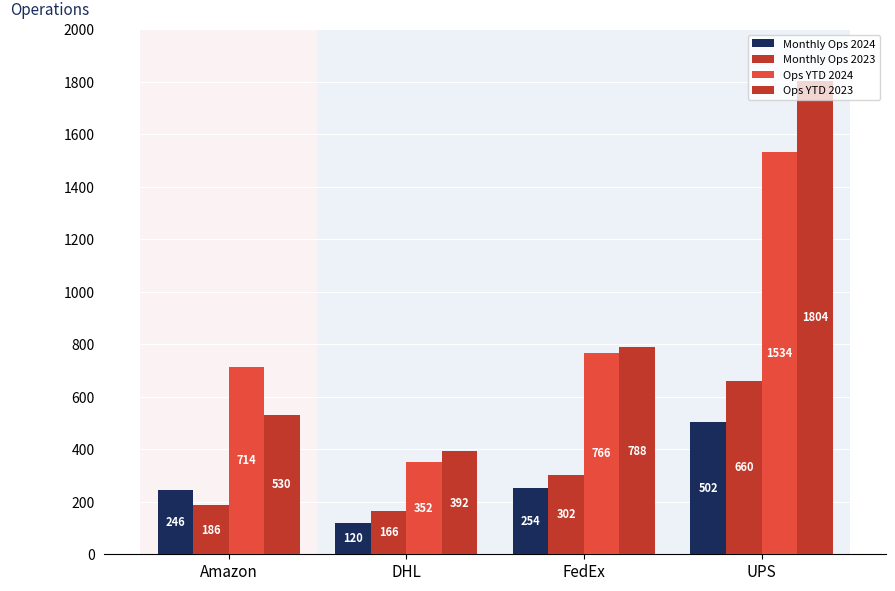

Rank the series at DHL from lowest to highest value.

Monthly Ops 2024, Monthly Ops 2023, Ops YTD 2024, Ops YTD 2023